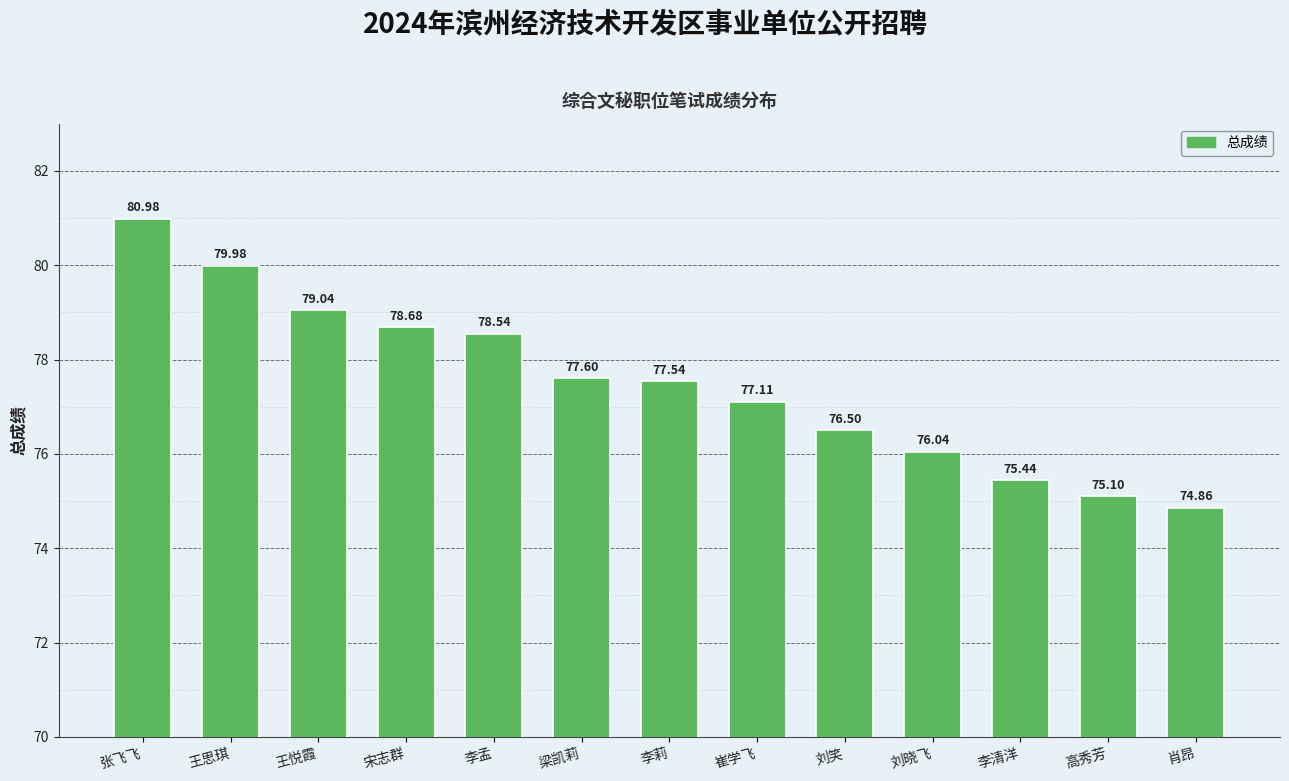

Rank the categories by value from lowest to highest.

肖昂, 高秀芳, 李清洋, 刘晓飞, 刘笑, 崔学飞, 李莉, 梁凯莉, 李孟, 宋志群, 王悦霞, 王思琪, 张飞飞